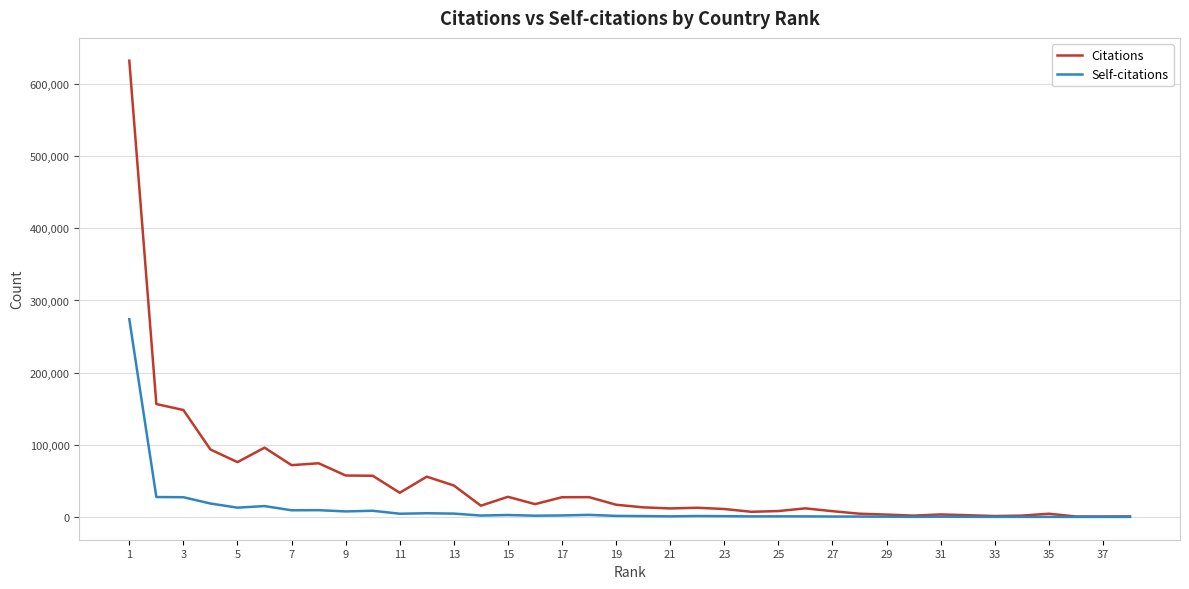

What is the greatest value displayed?

632389